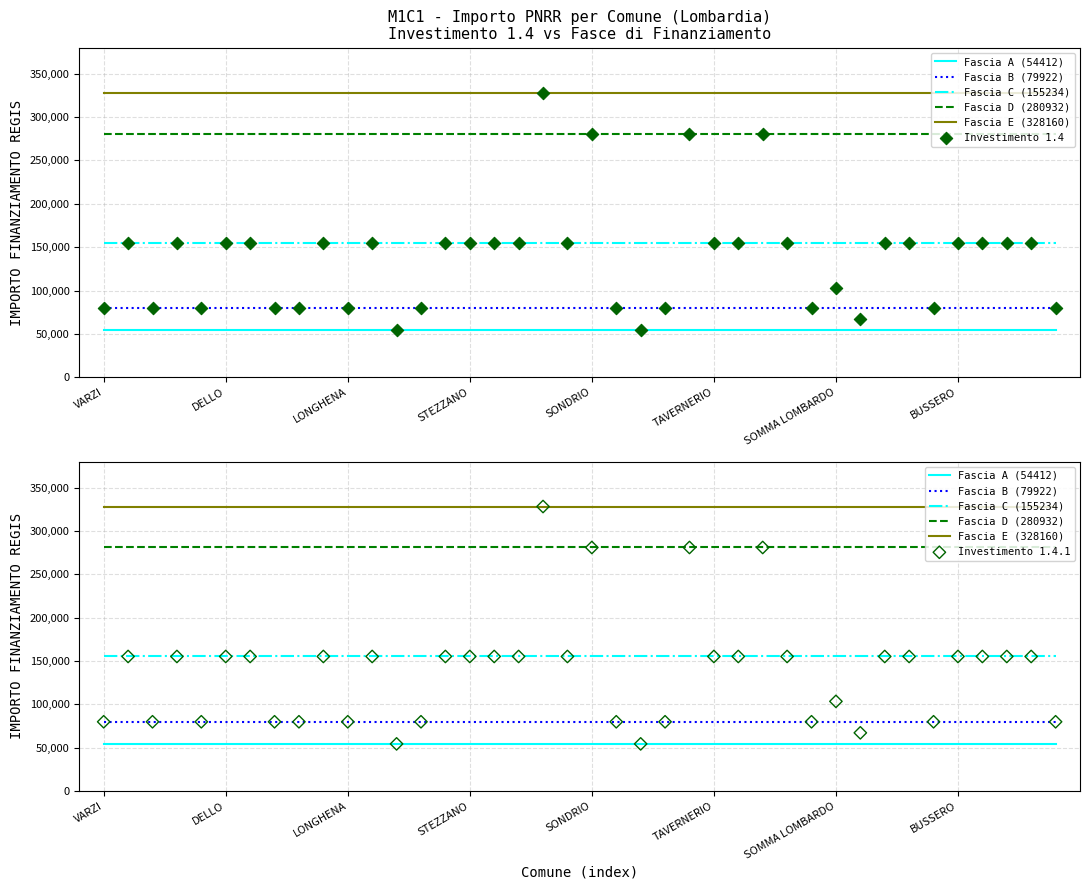

What is the total value across all series at PONTE SAN PIETRO?

310468